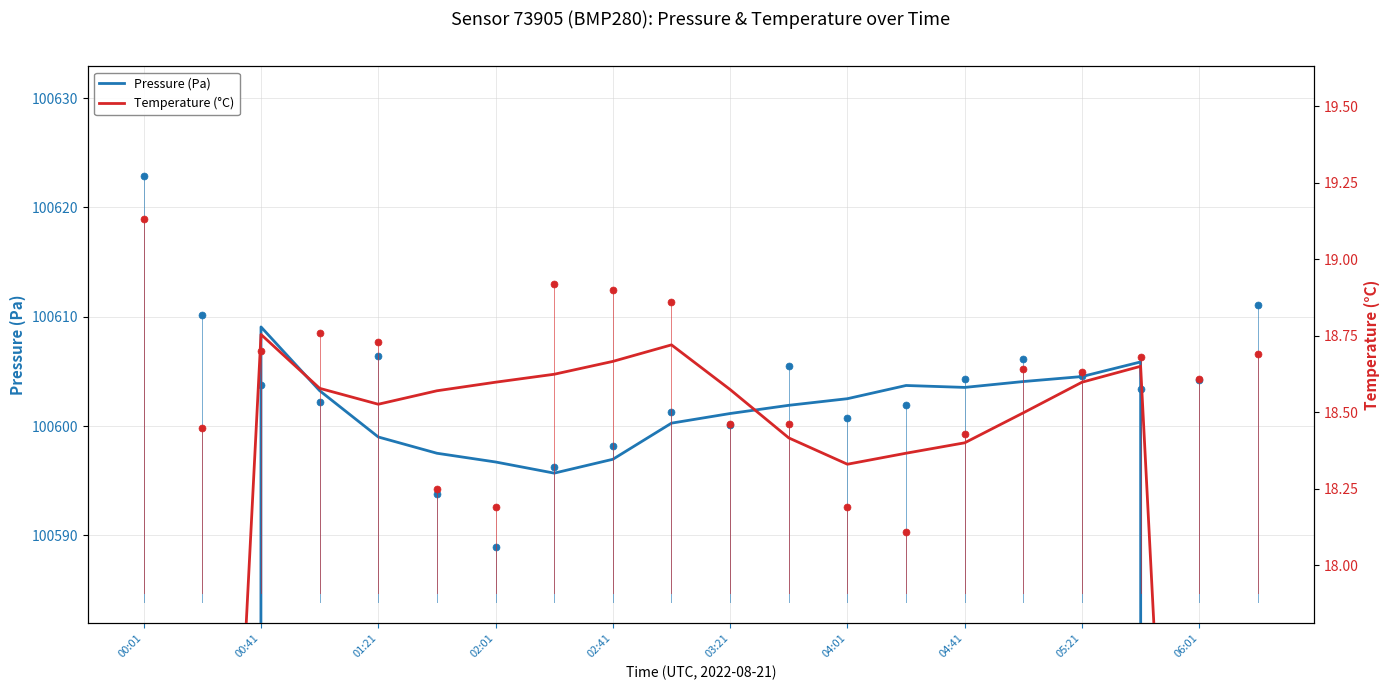

In Temperature (°C), how many points are higher than both neighbors (excluding endpoints)?

3